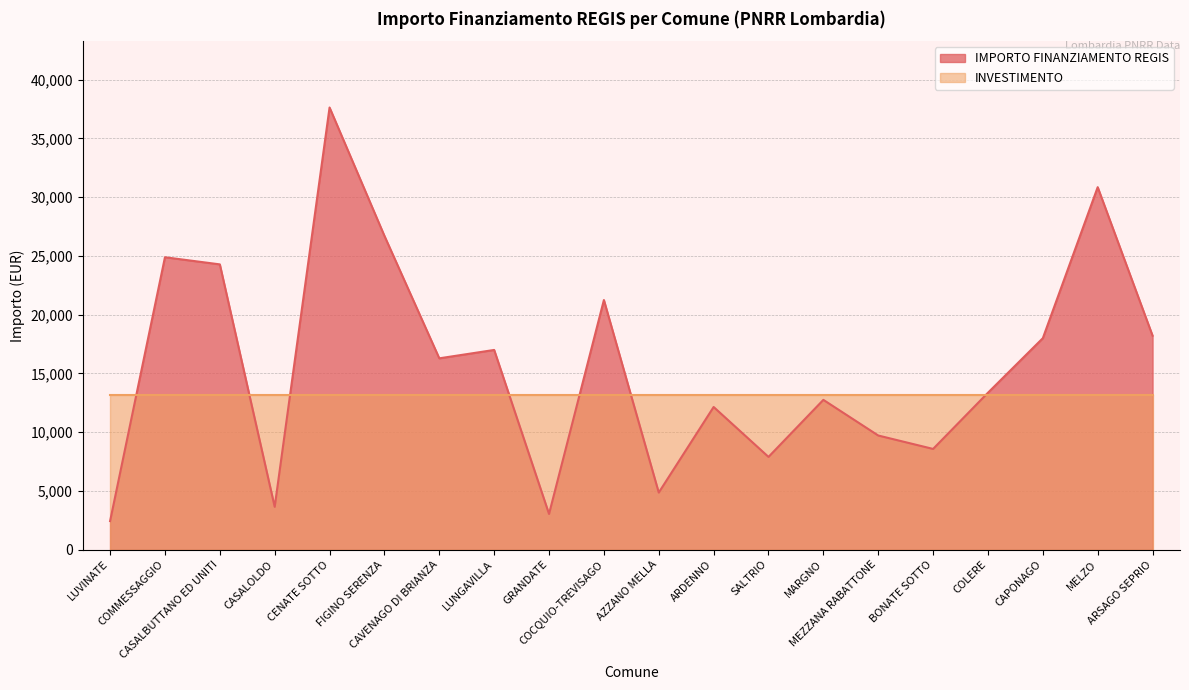

Count the number of categories in the chart.

20